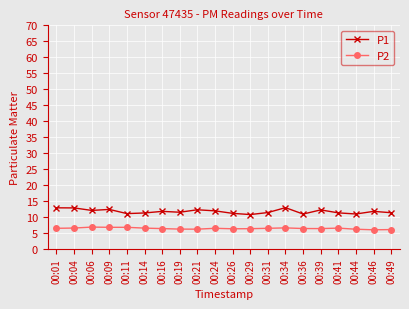

What is the difference between the second highest and minimum values in the P1 series?

2.1